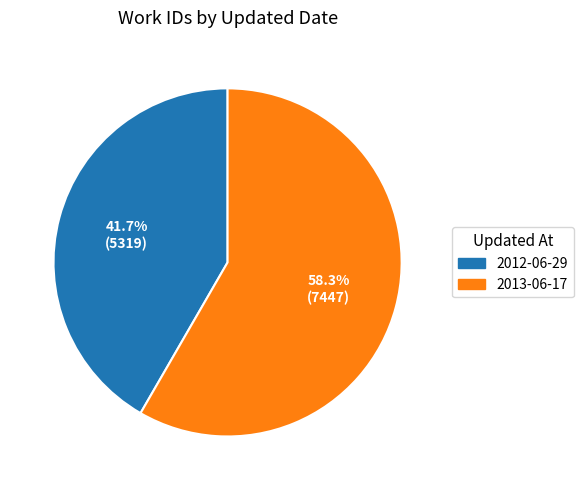

Combined, what portion of the pie is 2012-06-29 and 2013-06-17?

100.0%